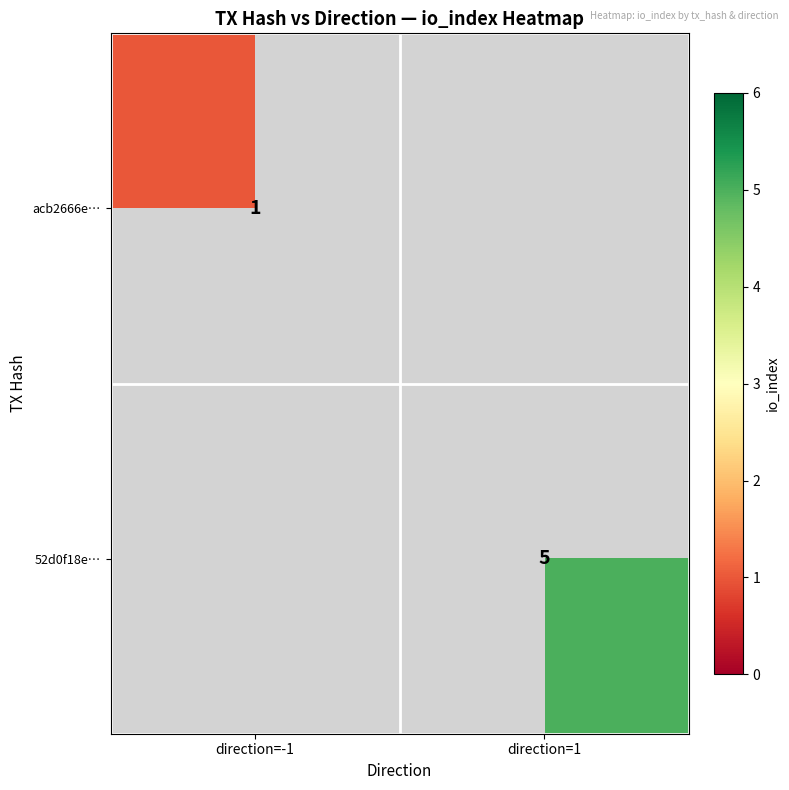

Which label corresponds to the smallest value in the chart?

direction=-1